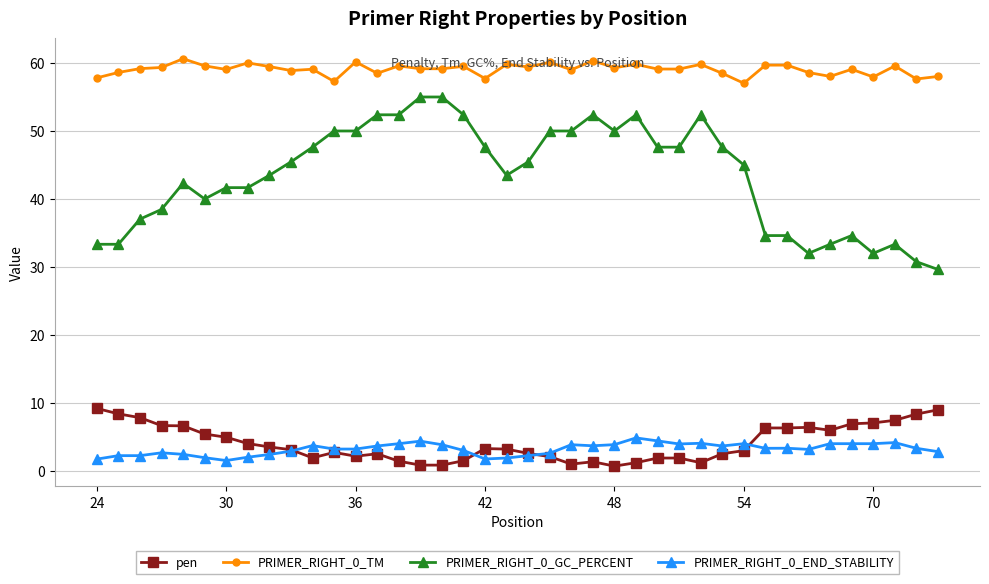

What is the maximum value shown in the chart?

60.6